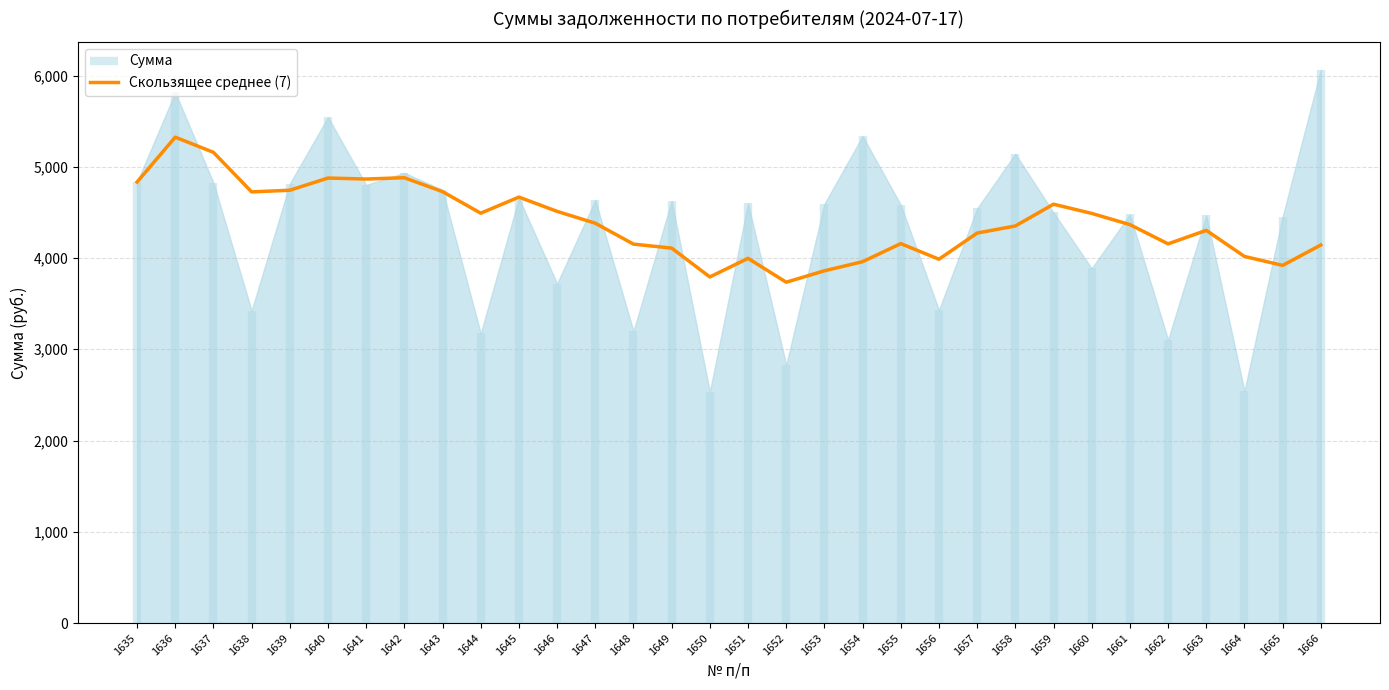

What value does the data have at 1650?

3792.9